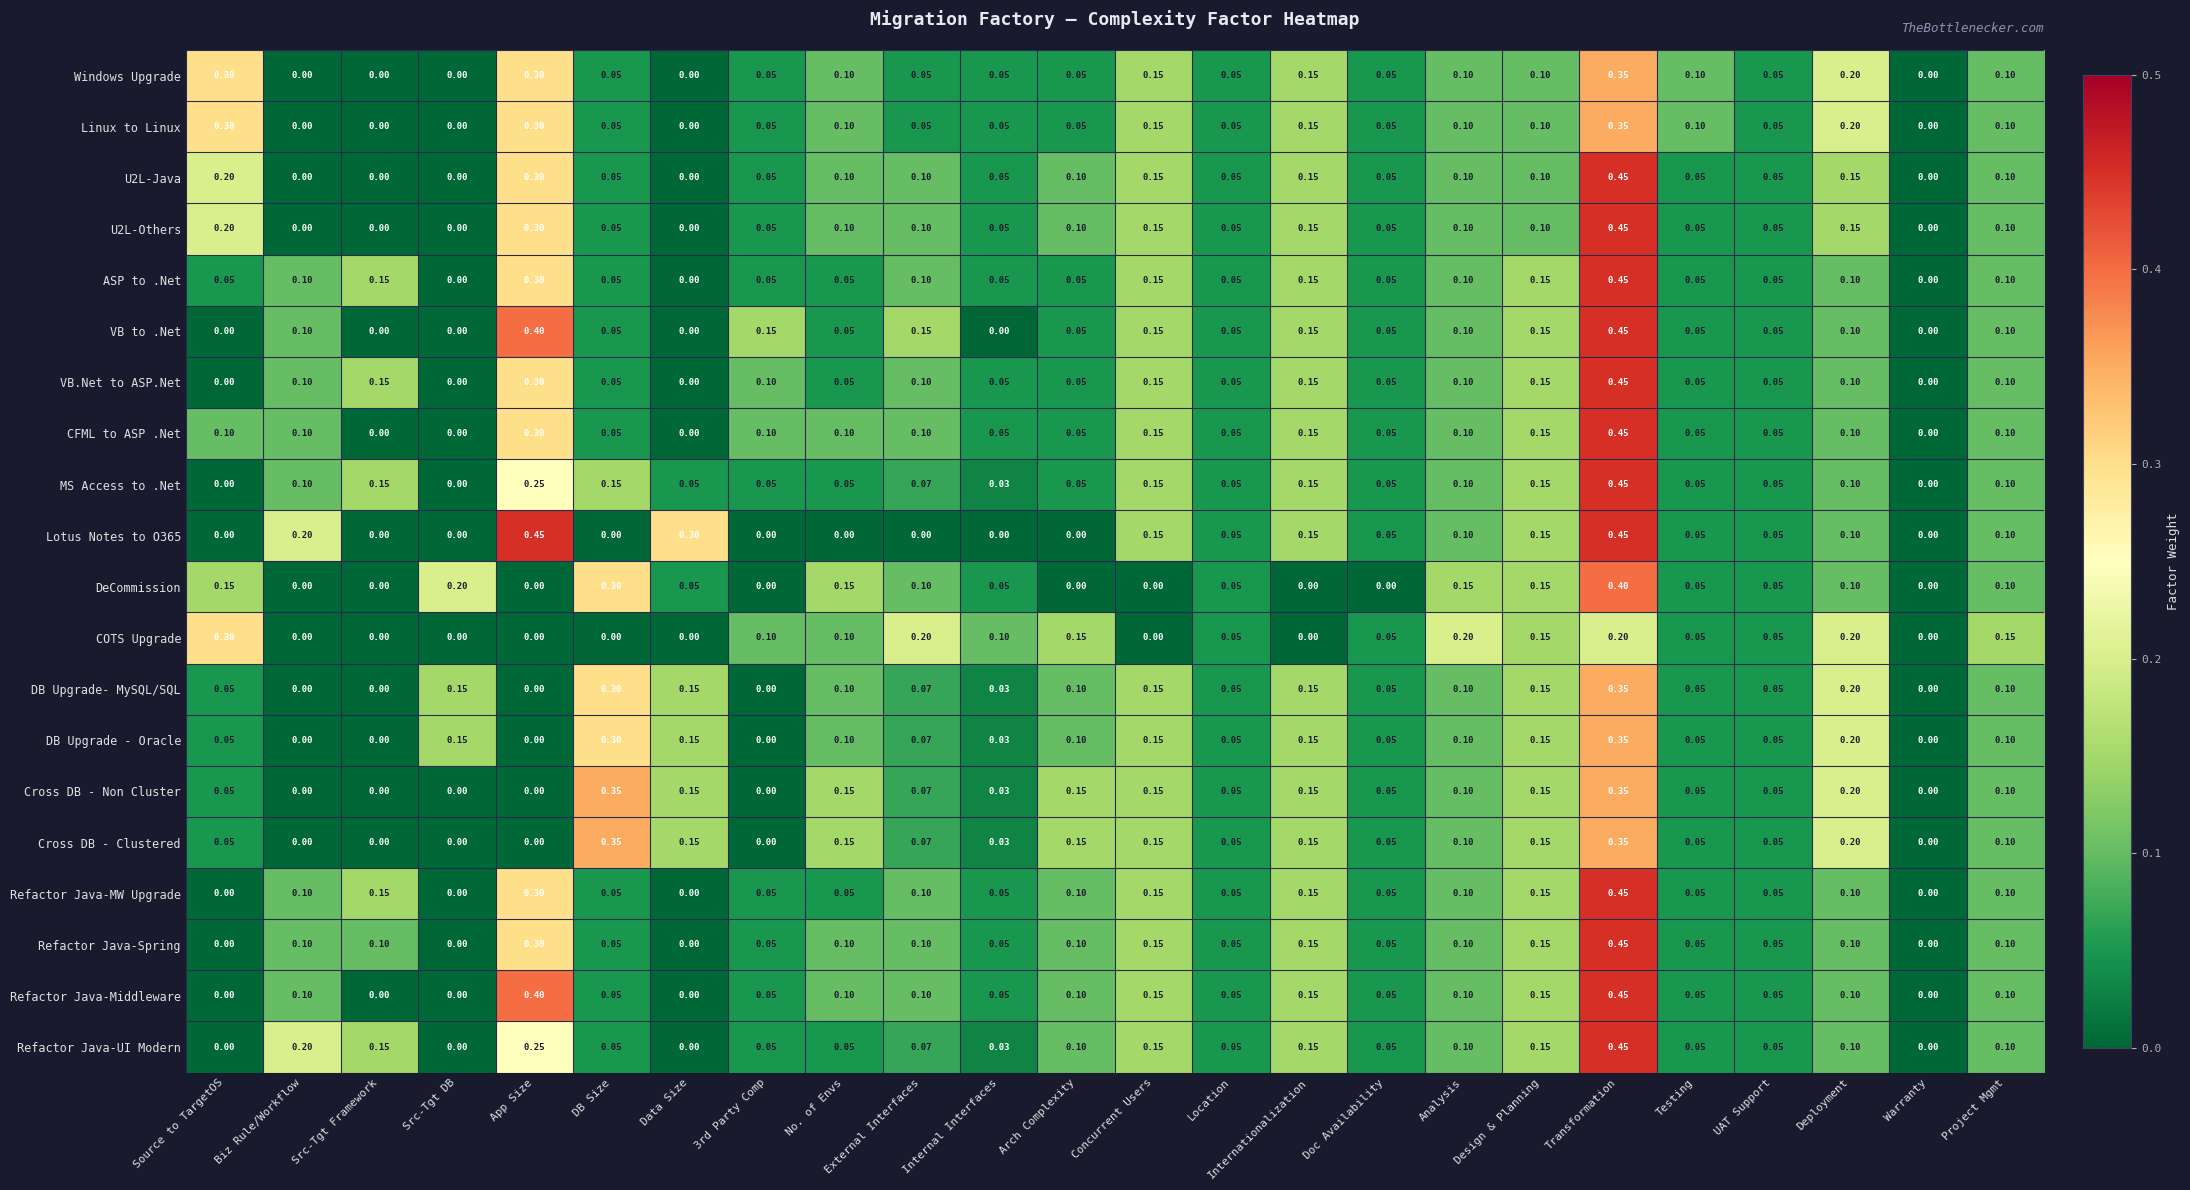

Which series changed the most between Biz Rule/Workflow and Analysis?

COTS Upgrade